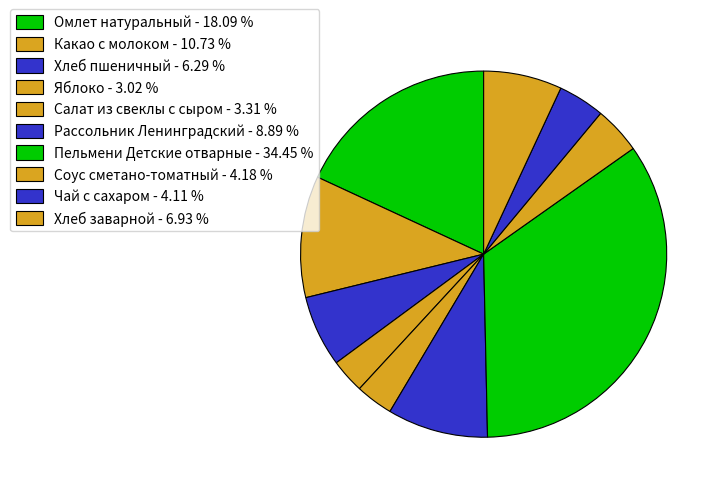

How many slices are in this pie chart?

10